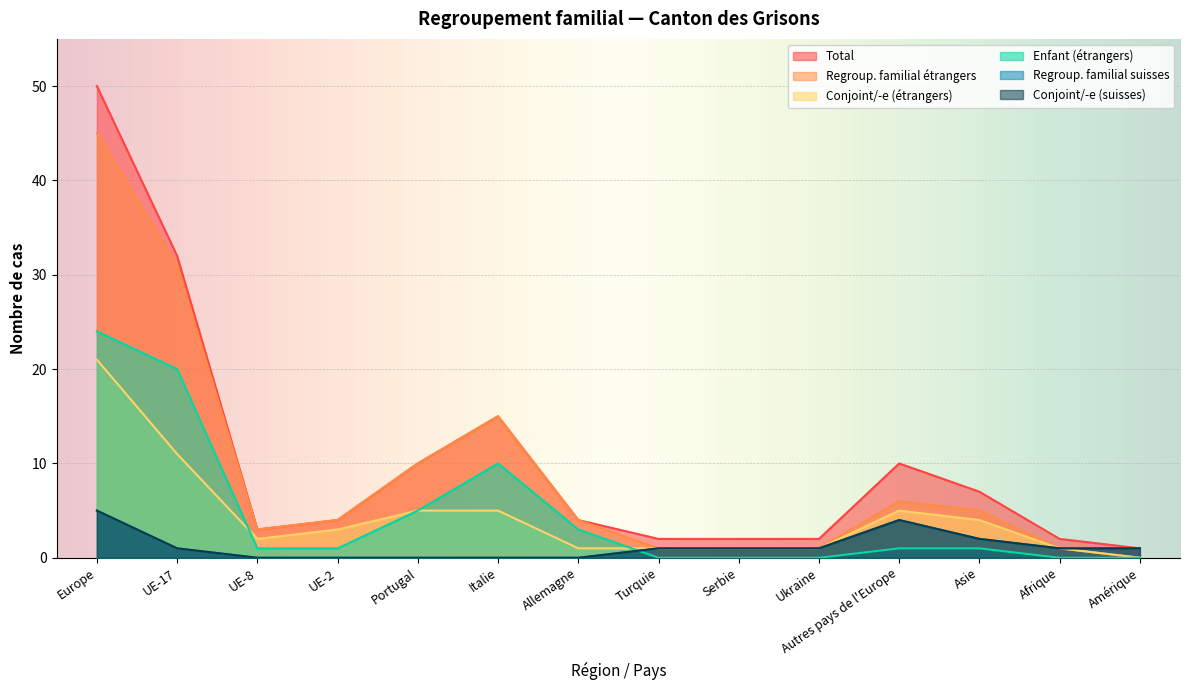

The Conjoint/-e (suisses) series shows -2 at UE-8. True or false?

False